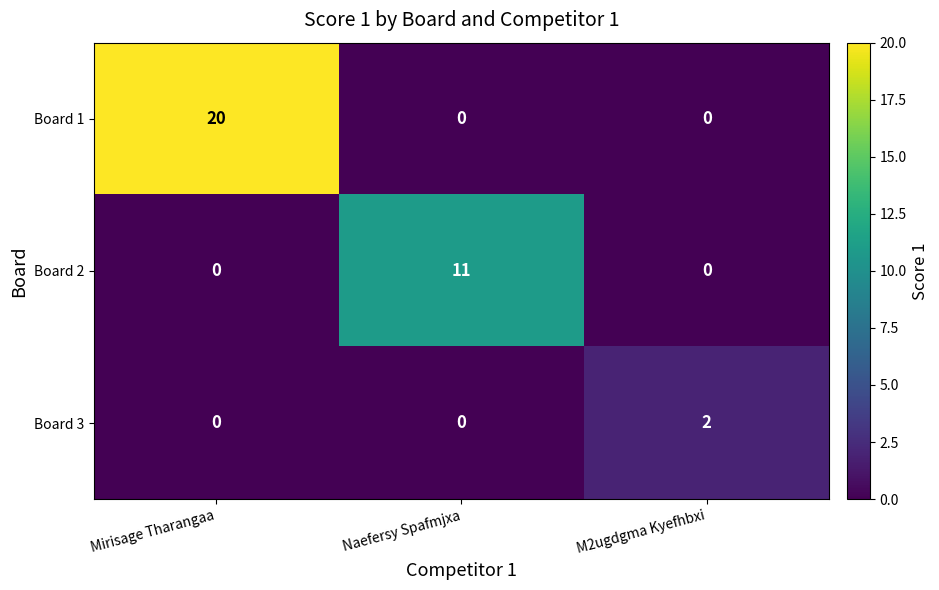

Is it true that Board 3 equals -1 at Naefersy Spafmjxa?

False